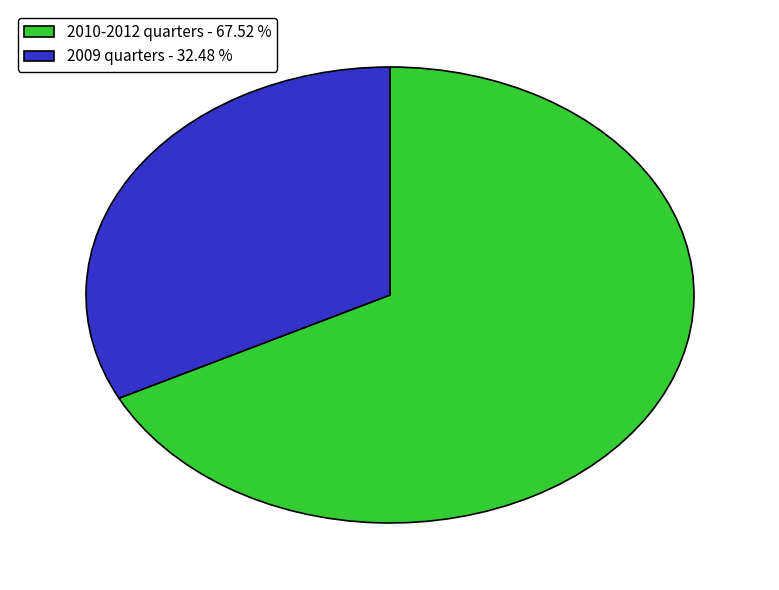

Which has a higher value, 2010-2012 quarters - 67.52 % or 2009 quarters - 32.48 %?

2010-2012 quarters - 67.52 %